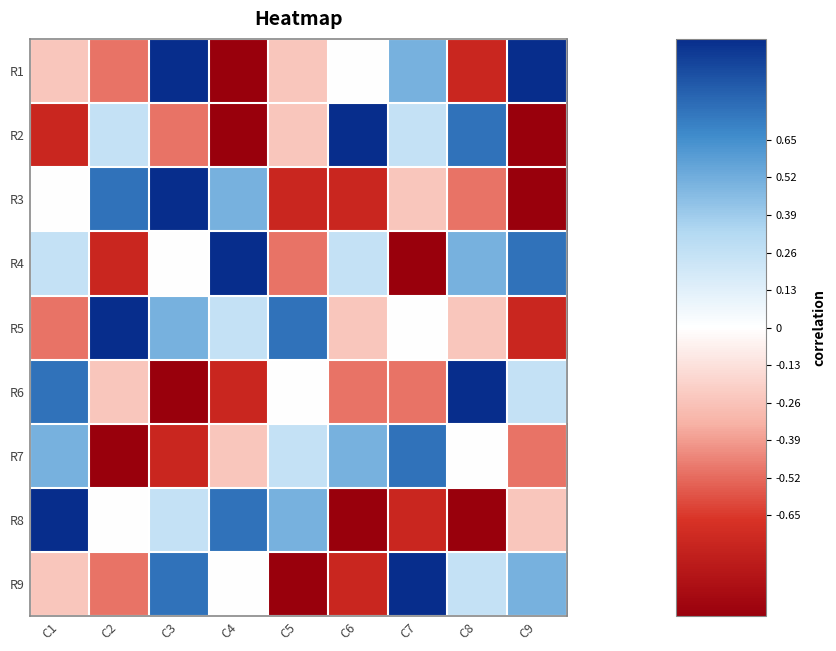

Which category has the lowest value across all series?

C4